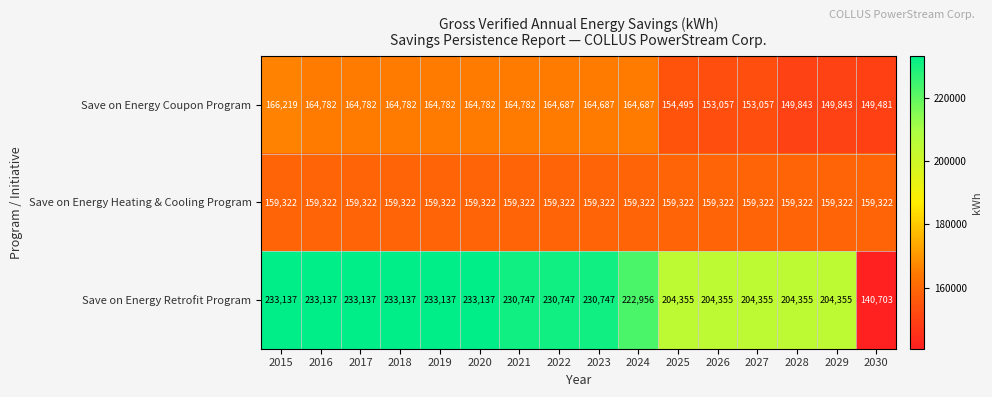

List the series in order of their peak value, highest first.

Save on Energy Retrofit Program, Save on Energy Coupon Program, Save on Energy Heating & Cooling Program